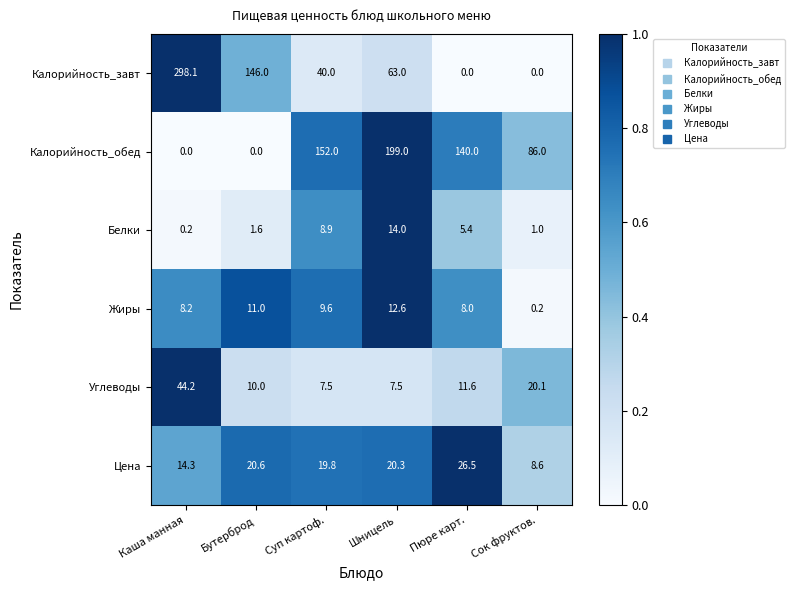

At how many categories does at least one series exceed 0?

6